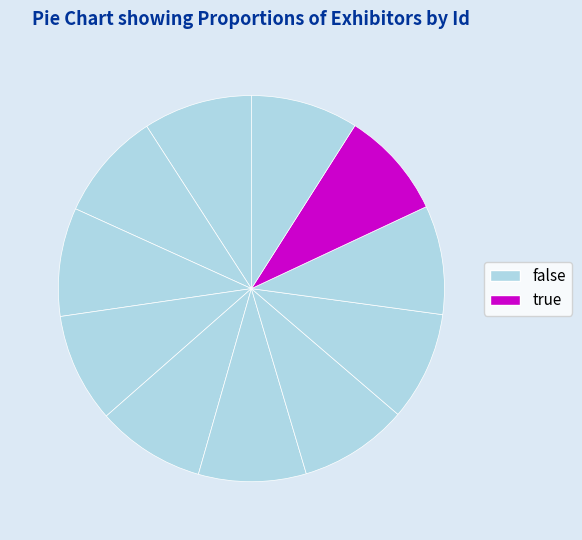

How many segments does this pie chart have?

11